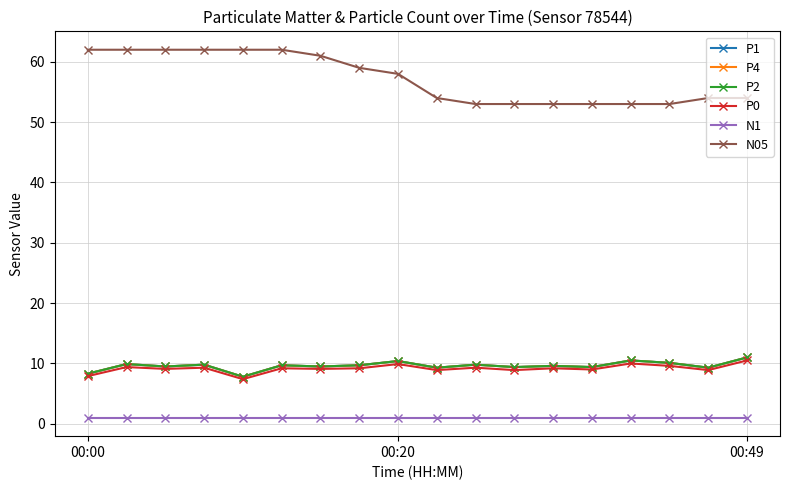

At which label does N1 reach its minimum?

00:00